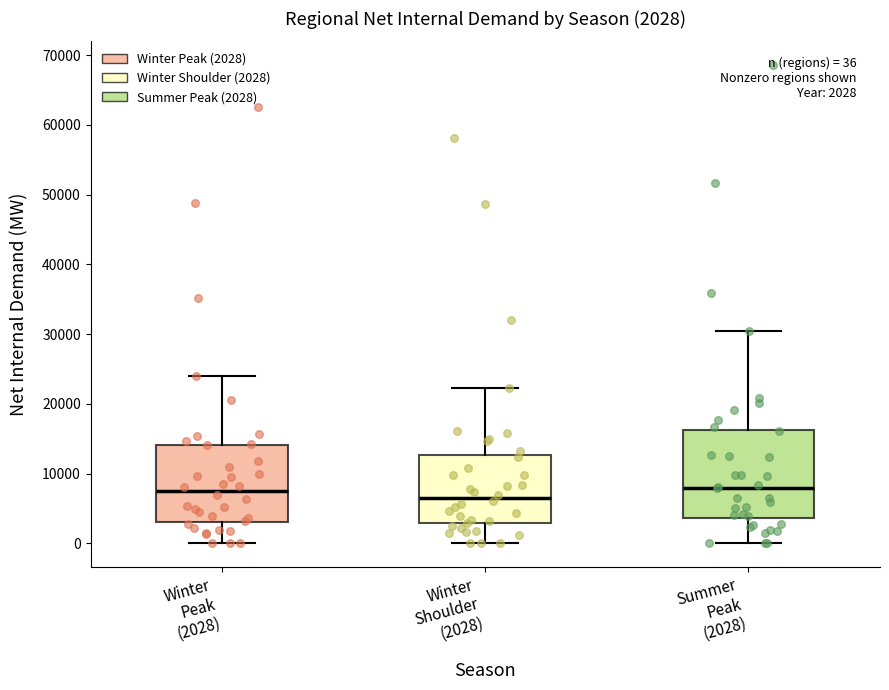

Which box's median line is the lowest?

Winter Shoulder (2028)